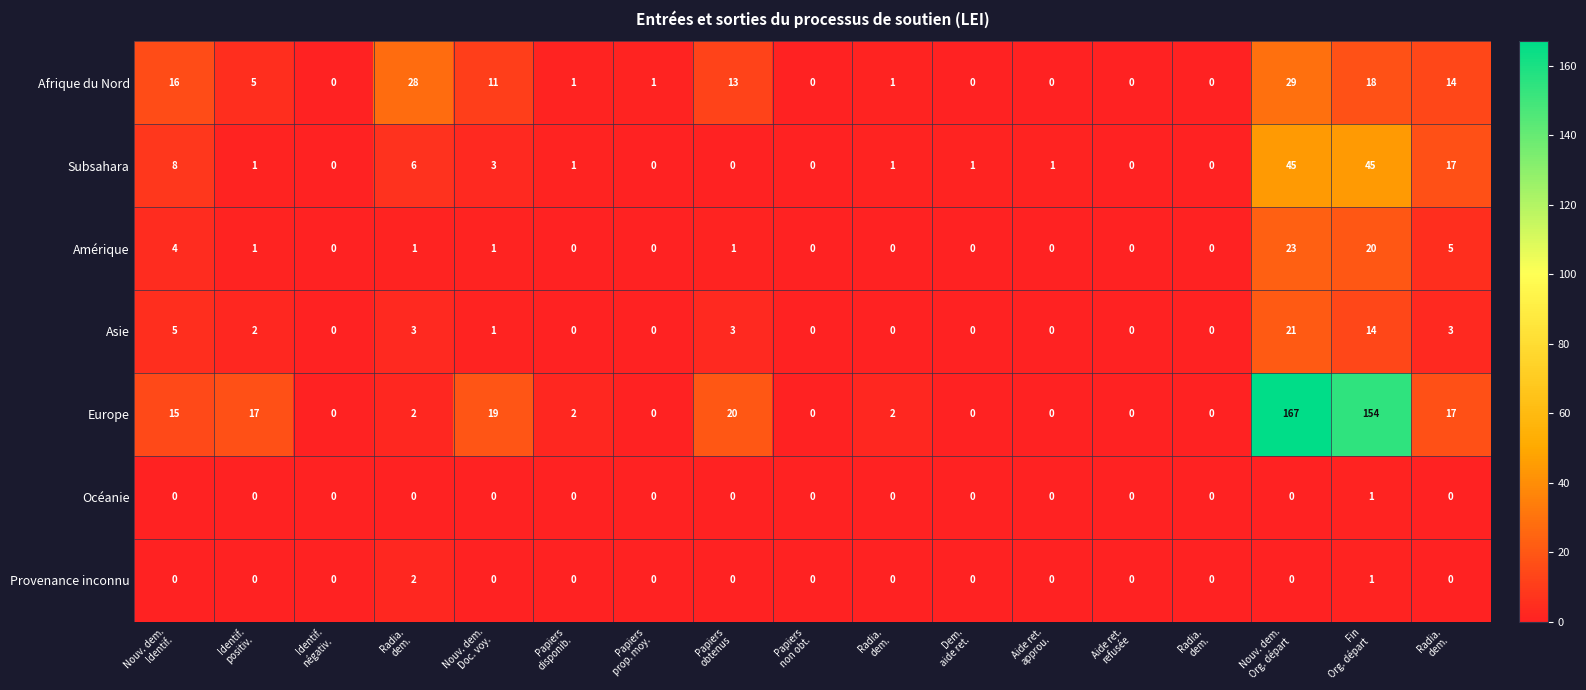

How many distinct data groups are displayed?

7